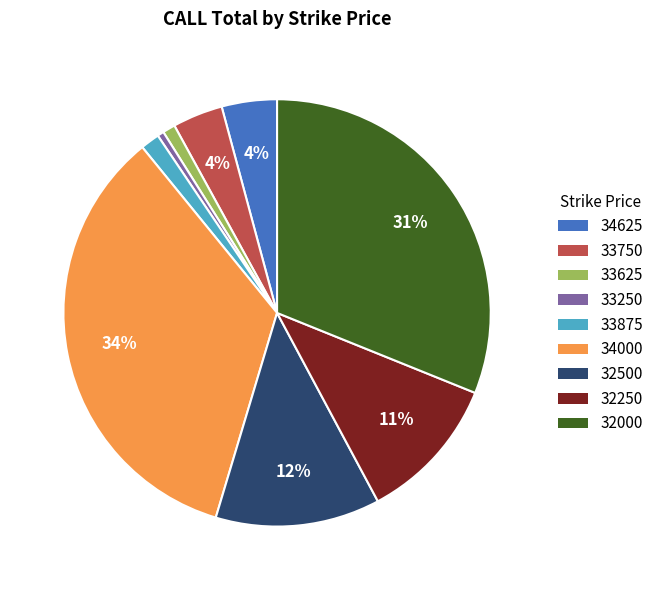

Is it true that 34625 is 4% of the pie?

True